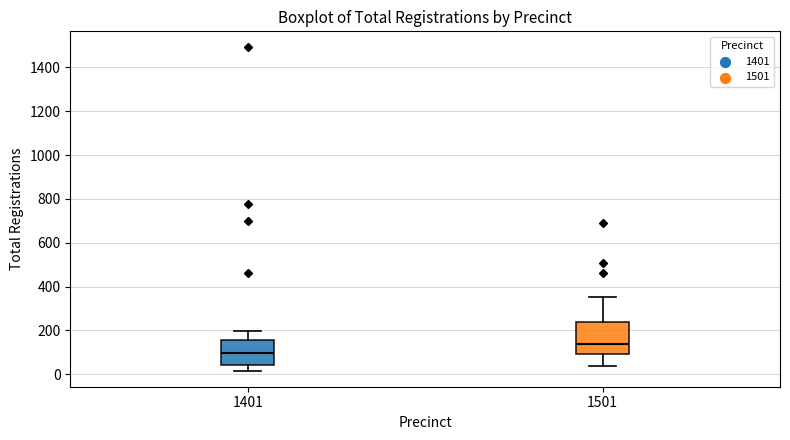

Which box's median line is the lowest?

1401